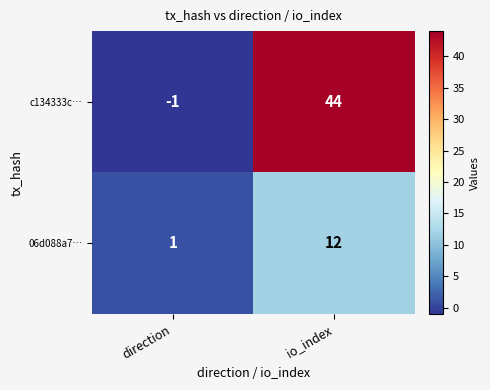

Reading right to left, what are all the values shown in this chart?

c134333c…: io_index=44	direction=-1
06d088a7…: io_index=12	direction=1